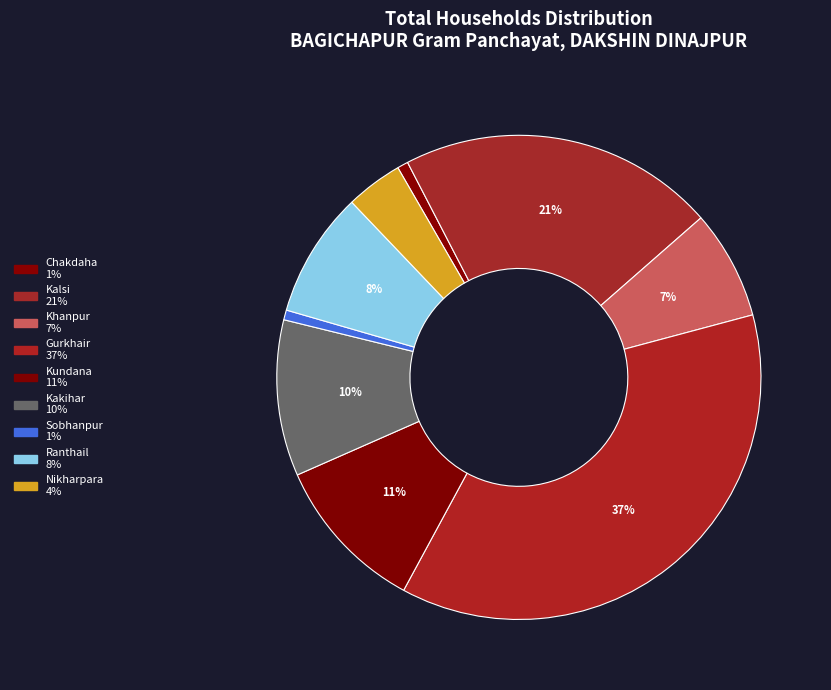

What is the change in value from Kundana to Kakihar?

-1